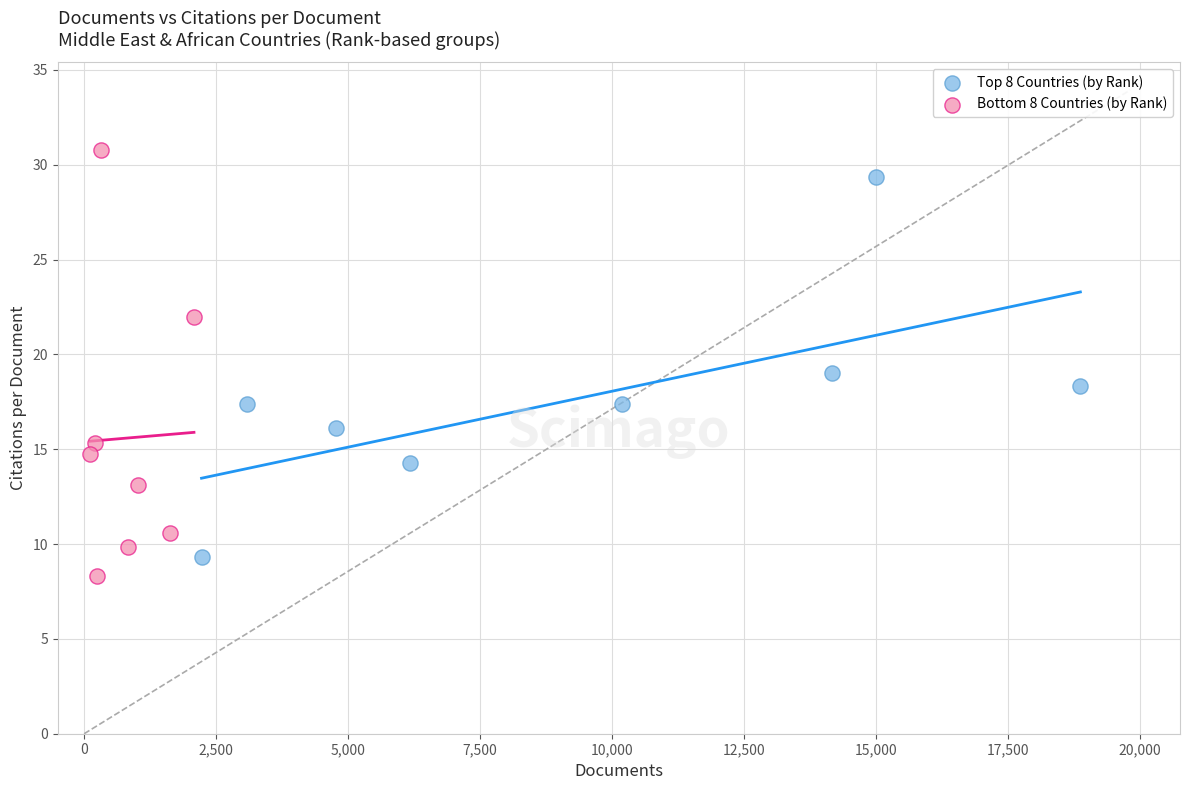

Which series reaches the maximum Y coordinate?

Bottom 8 Countries (by Rank)